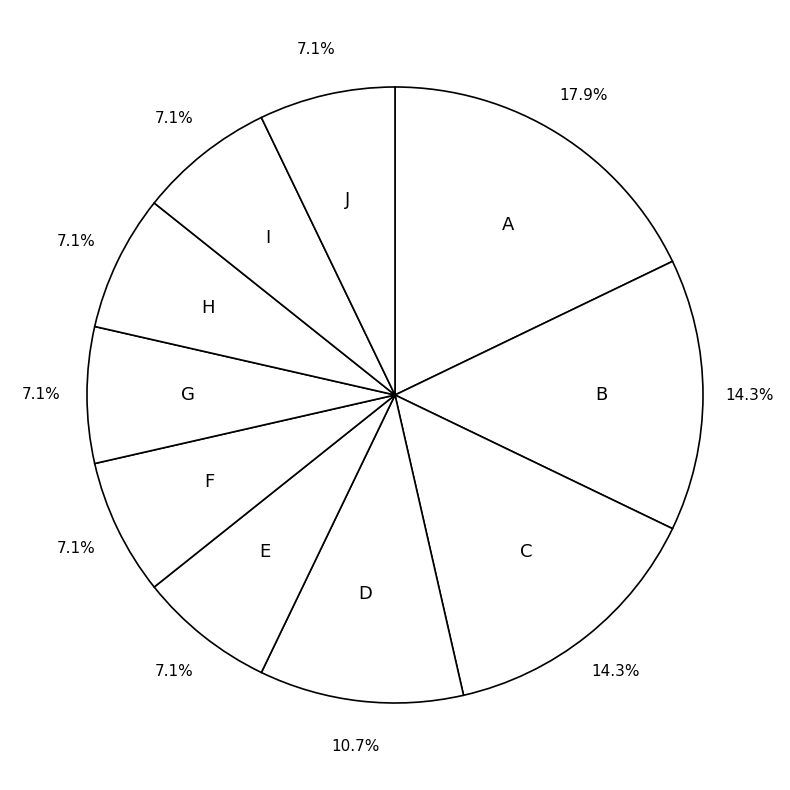

What is the ratio of the value at J to the value at B?

0.5